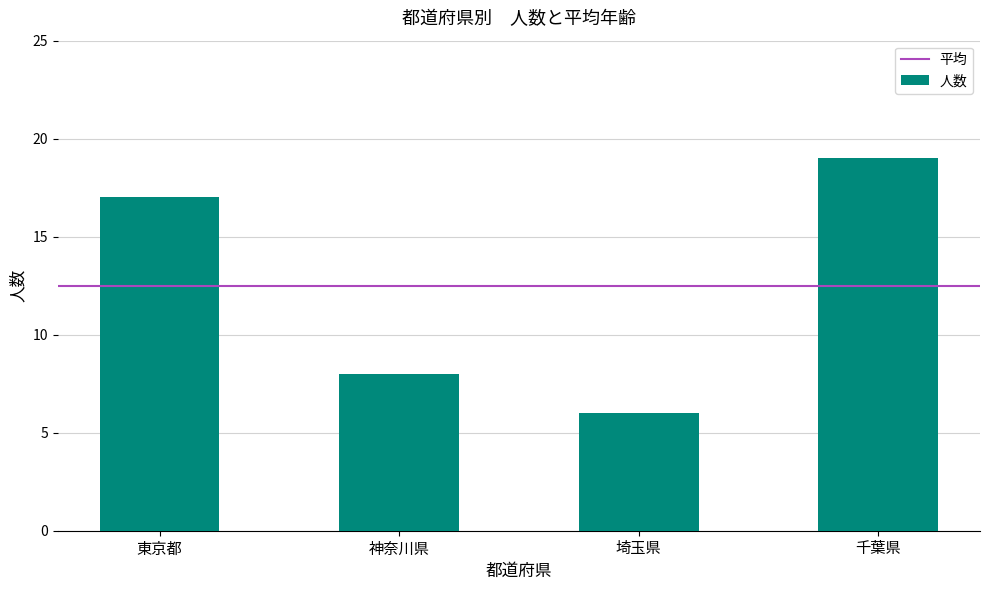

What is the label of the 3rd bar from the right?

神奈川県